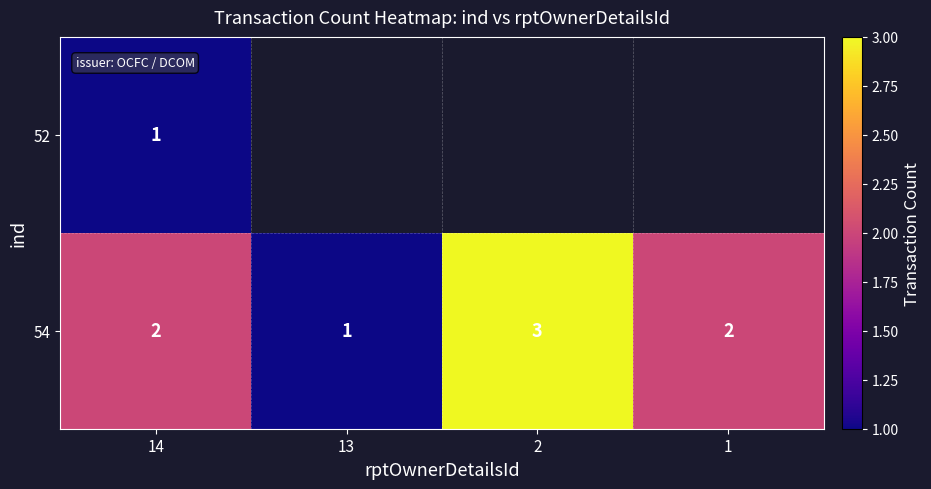

At 14, list the series in order from smallest to largest.

52, 54